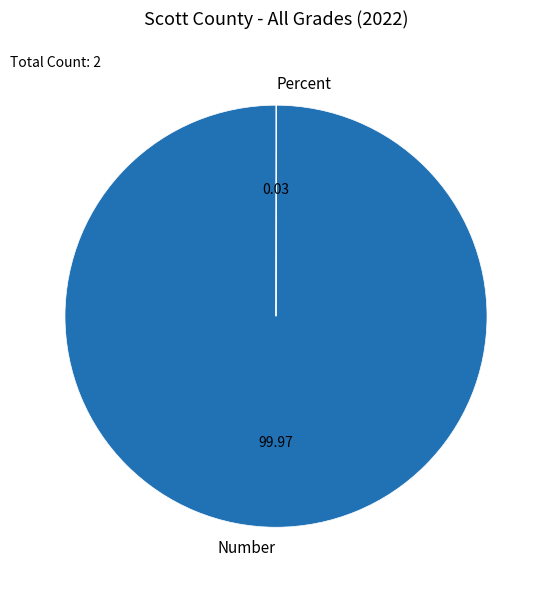

Which slice represents more than half of the pie?

Number